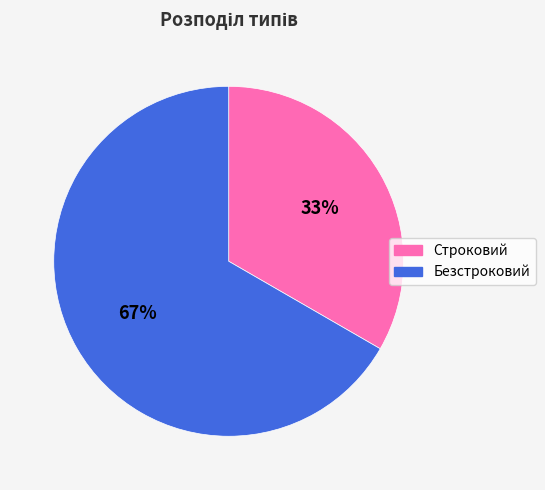

True or false: Строковий accounts for 33% of the total.

True